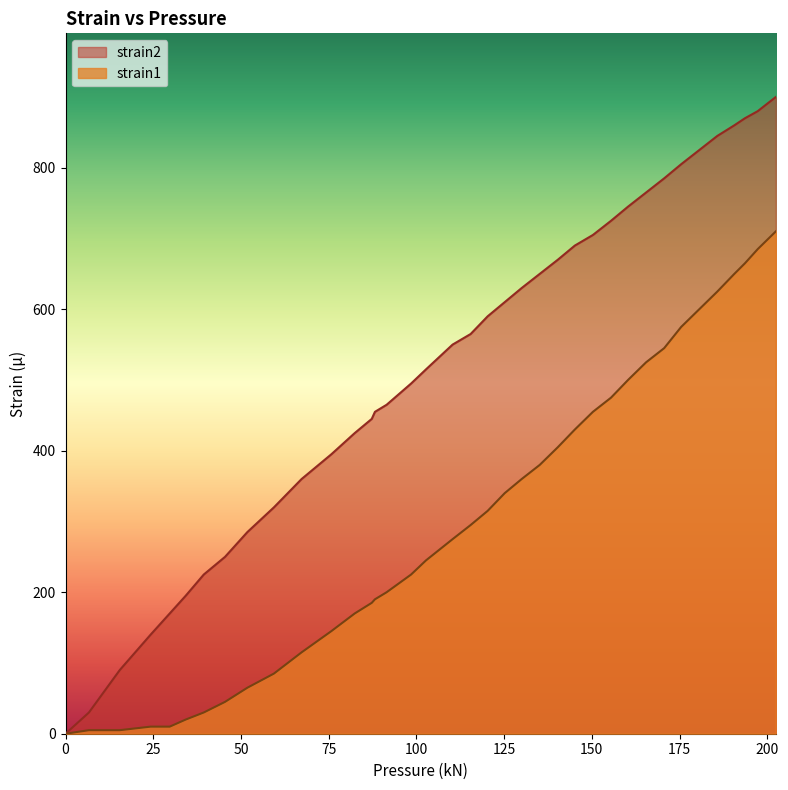

Count the number of categories in the chart.

38